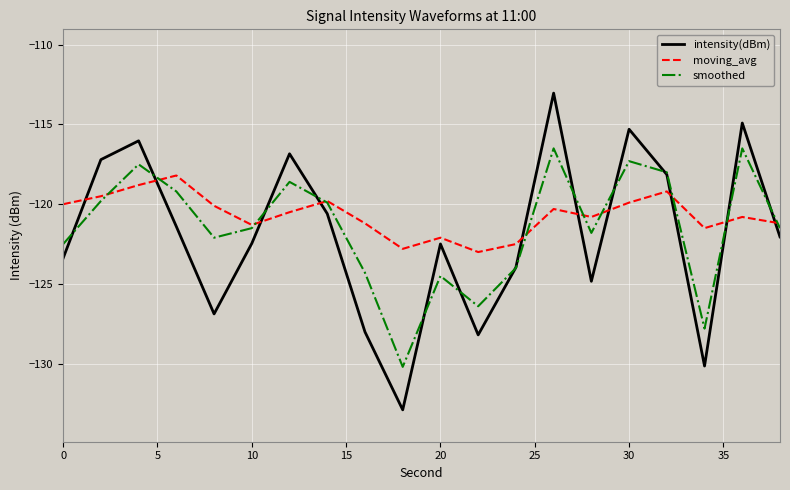

What are all the series names shown in the legend?

intensity(dBm), moving_avg, smoothed